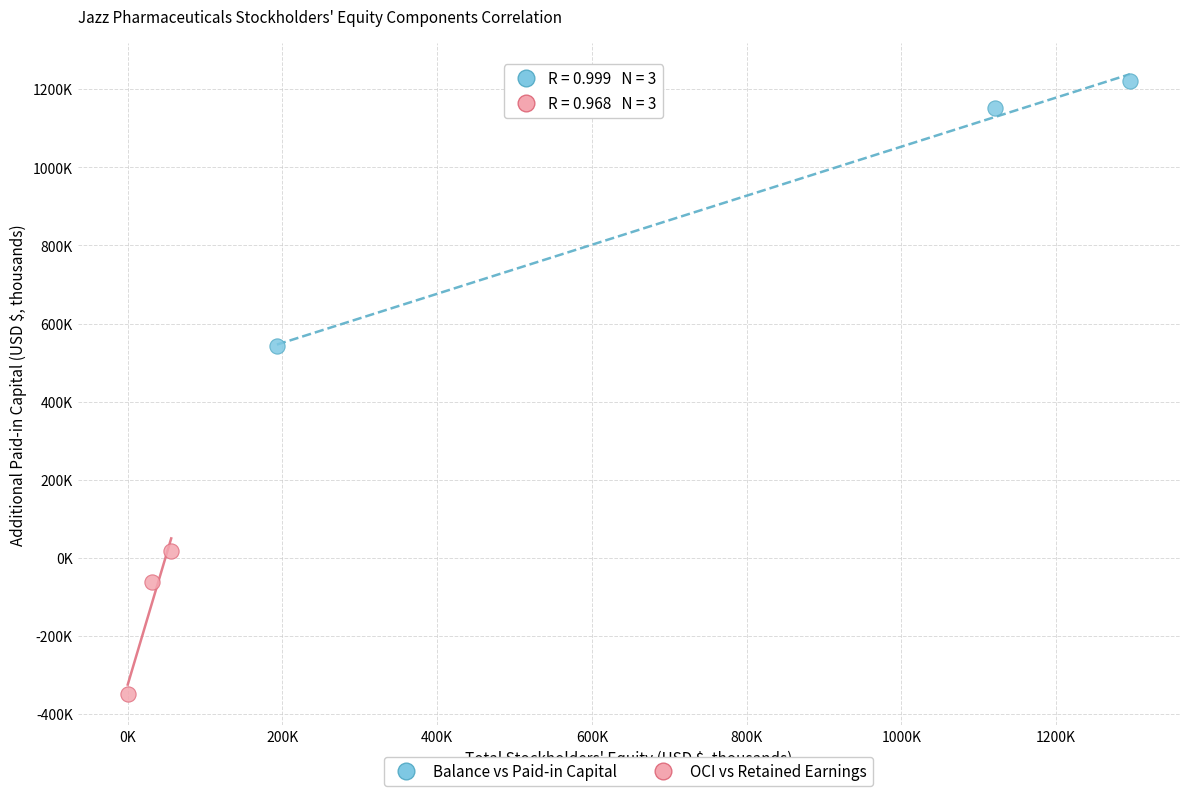

What are all the series names shown in the legend?

Balance vs Paid-in Capital, OCI vs Retained Earnings